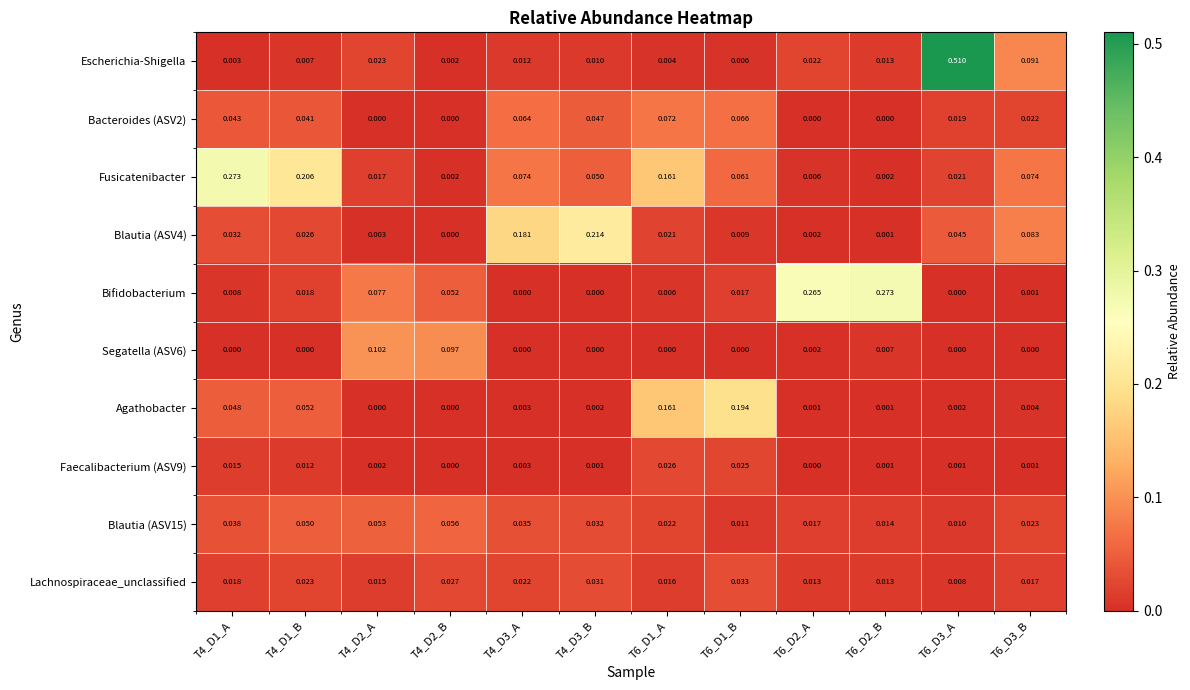

Is the value of Bifidobacterium at T4_D1_B greater than the value of Lachnospiraceae_unclassified at T6_D2_A?

Yes